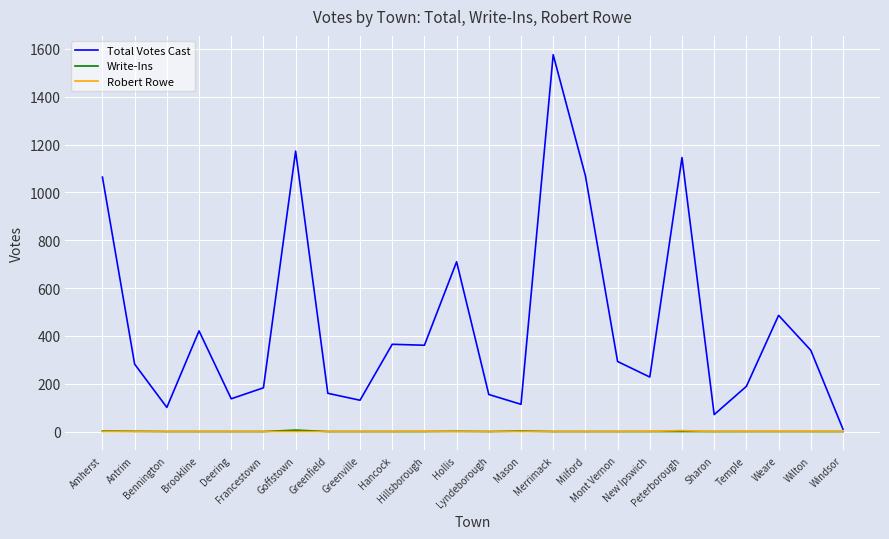

What is the difference between the maximum and second lowest values in the Write-Ins series?

6